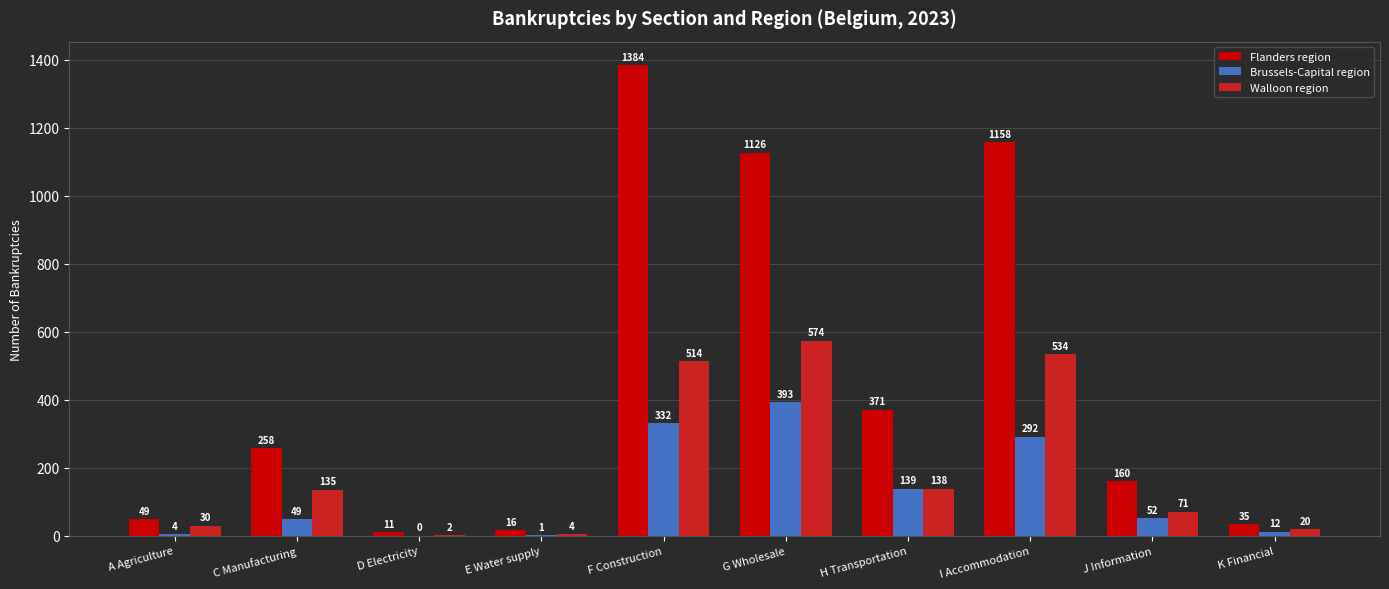

True or false: Brussels-Capital region has a value of 49 at C Manufacturing.

True